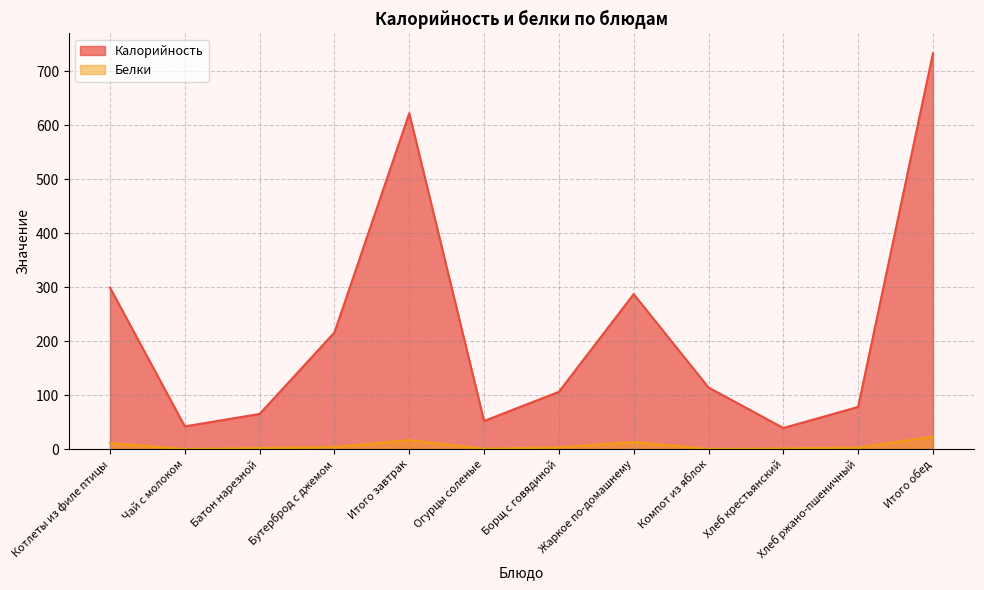

True or false: Белки and Калорийность cross at least once.

False